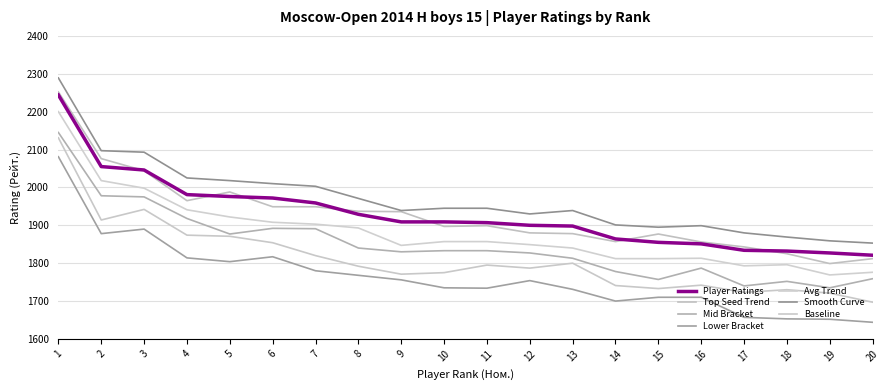

How many lines are shown in the chart?

7